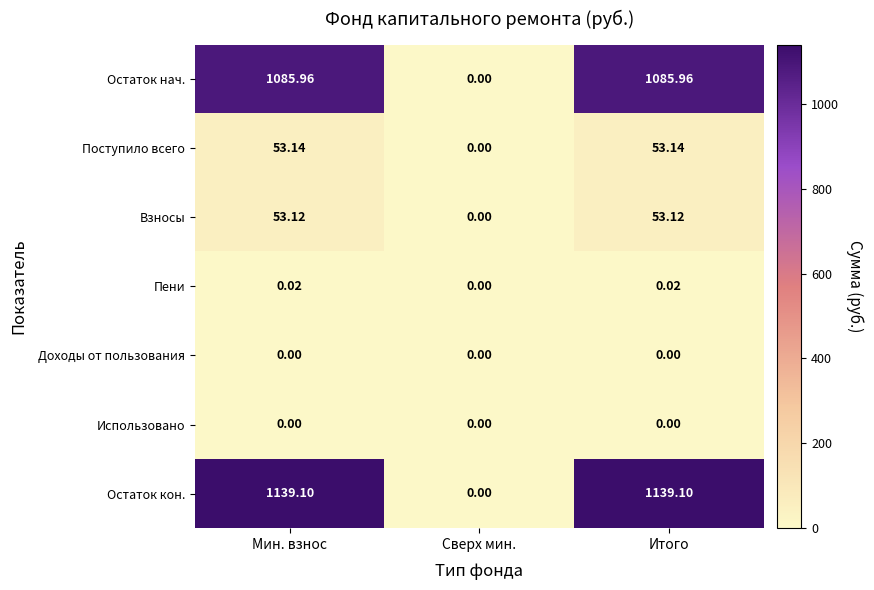

At which label is Остаток кон. closest to 569?

Сверх мин.